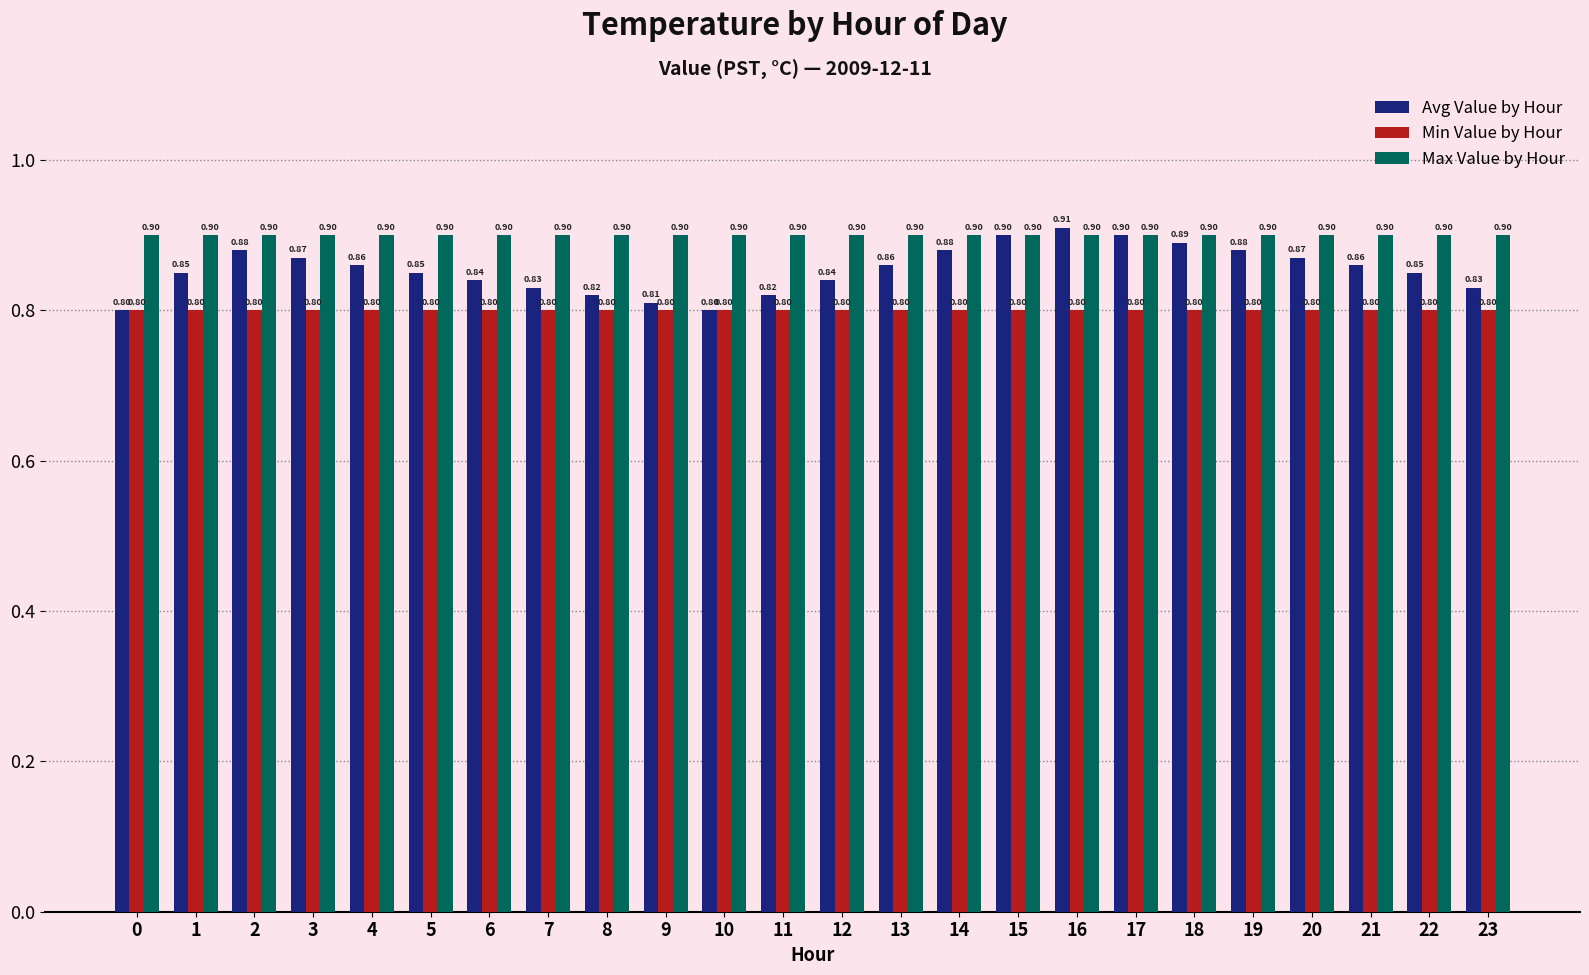

What is the minimum value for Avg Value by Hour?

0.8